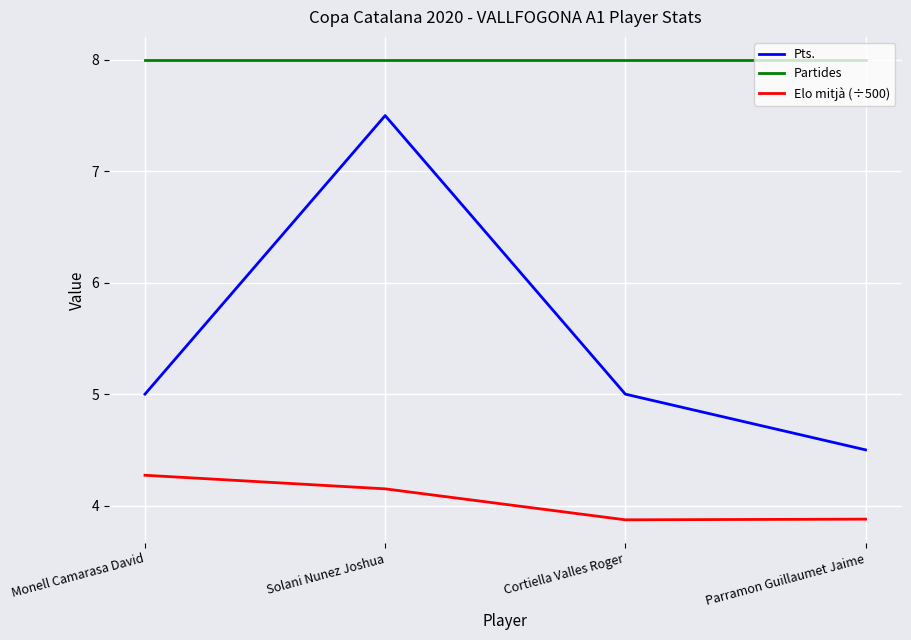

At Parramon Guillaumet Jaime, list the series in order from smallest to largest.

Elo mitjà (÷500), Pts., Partides